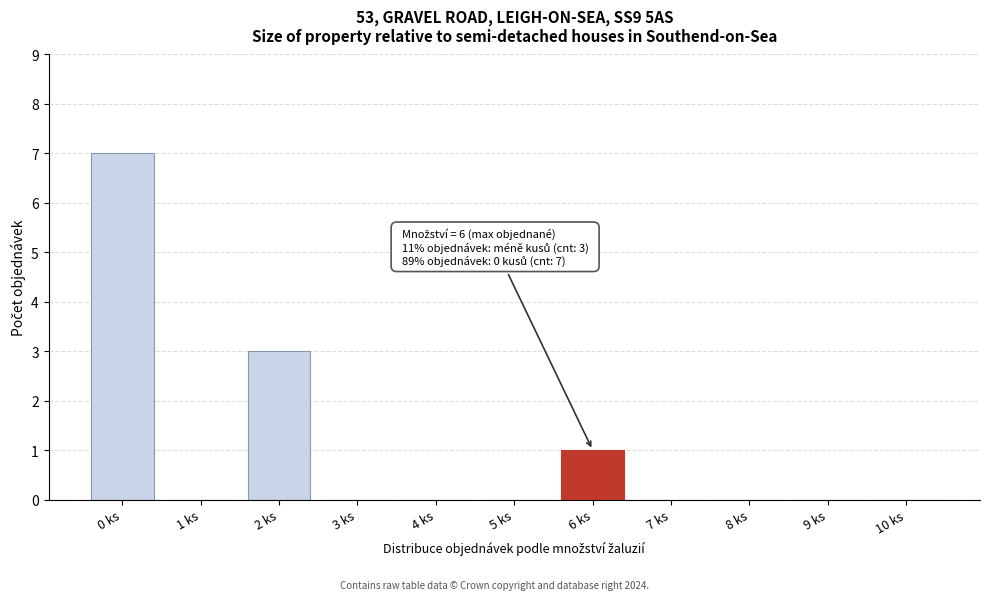

Reading left to right, transcribe all the data shown in this chart.

0 ks=7	1 ks=0	2 ks=3	3 ks=0	4 ks=0	5 ks=0	6 ks=1	7 ks=0	8 ks=0	9 ks=0	10 ks=0